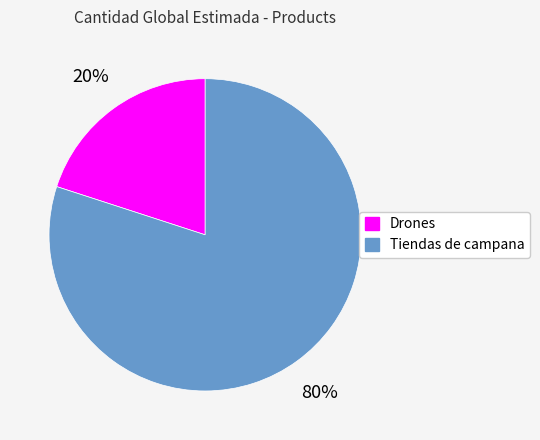

Between Drones and Tiendas de campana, which is larger?

Tiendas de campana